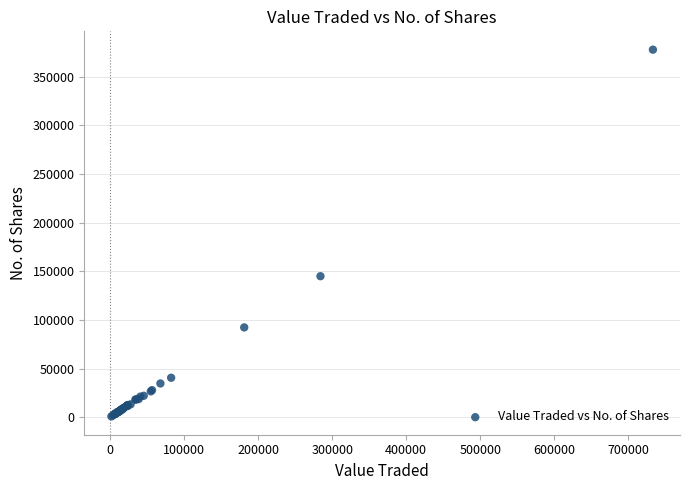

What Y value in the scatter plot is closest to 189384?

144976